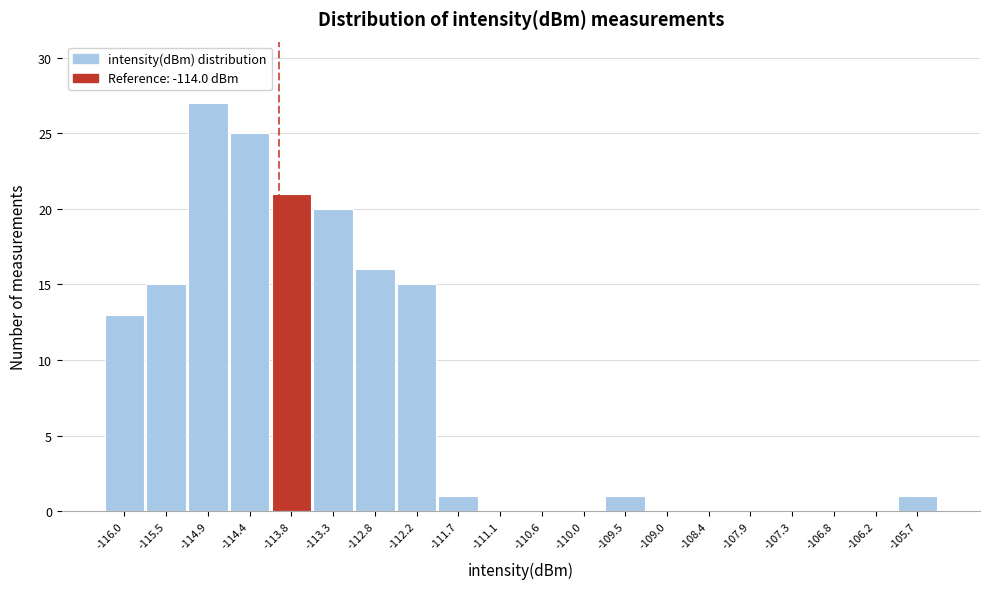

Which range on the x-axis has the tallest bar?

-115.2 to -114.7